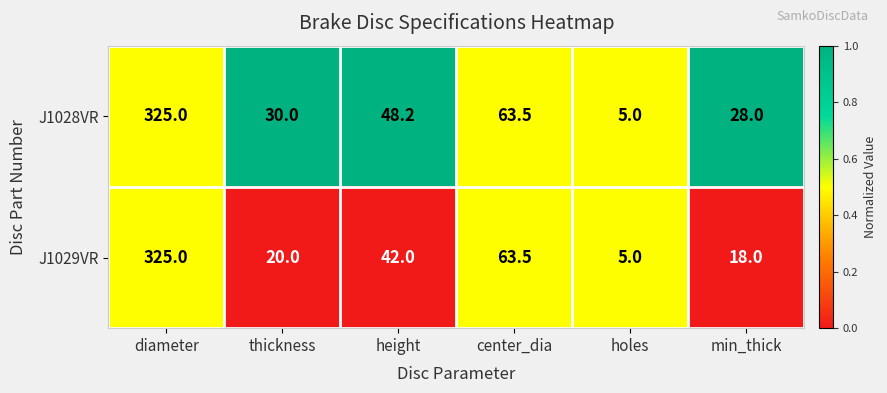

True or false: J1029VR has a value of 458.9 at diameter.

False